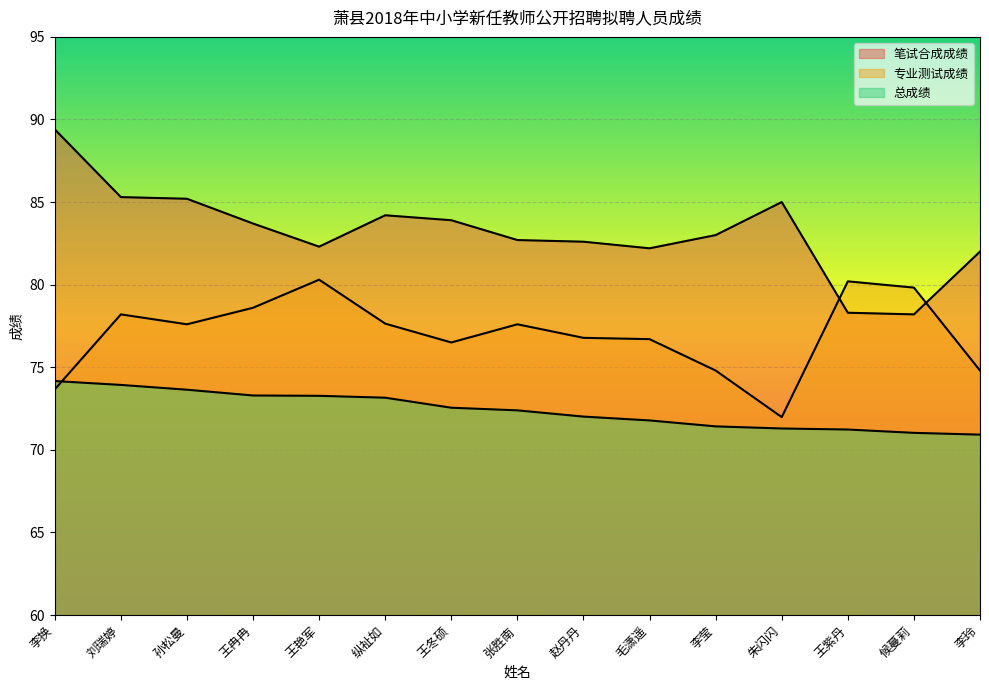

What is the total value across all series at 王艳军?

235.9